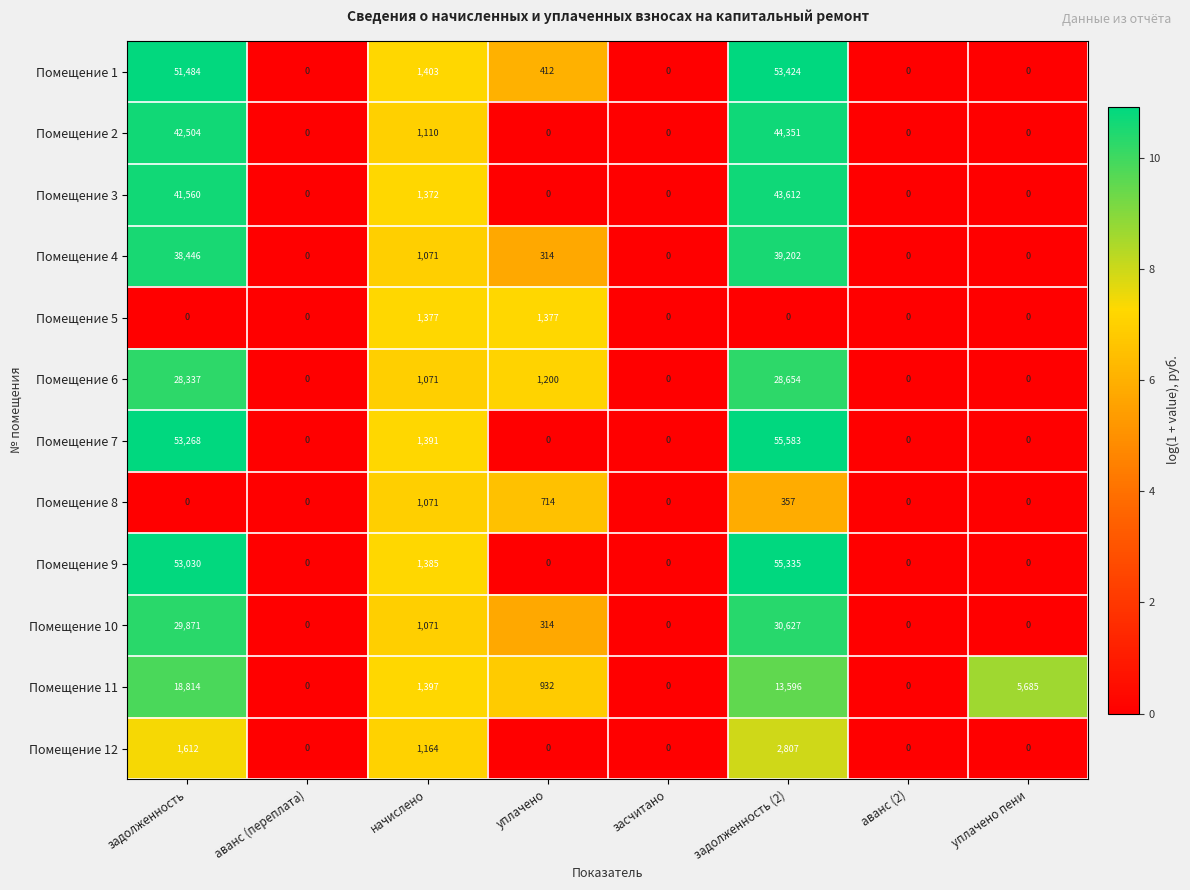

The Помещение 12 series shows 711 at начислено. True or false?

False